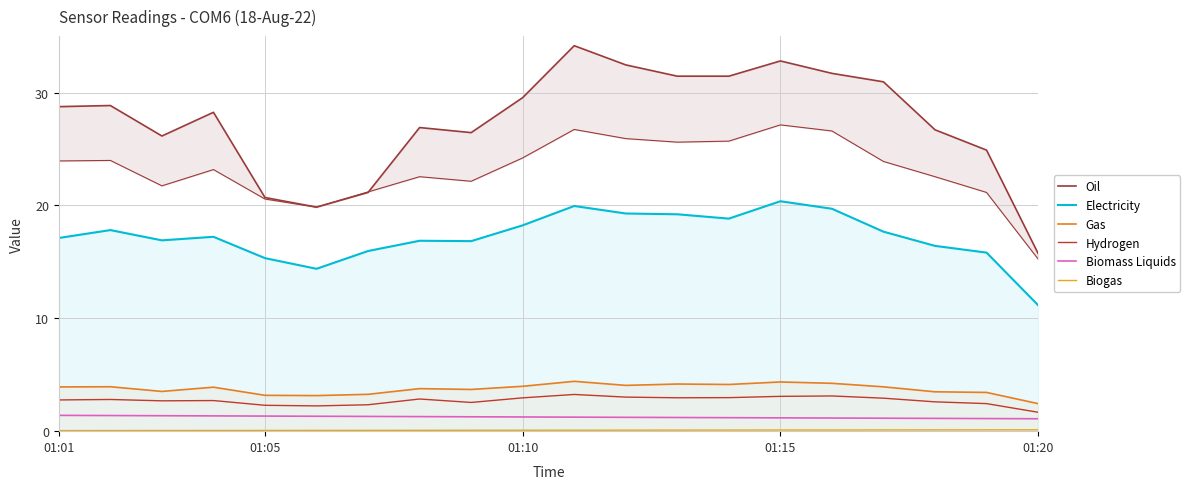

True or false: Biomass Liquids has more than 1 interior local peaks.

False